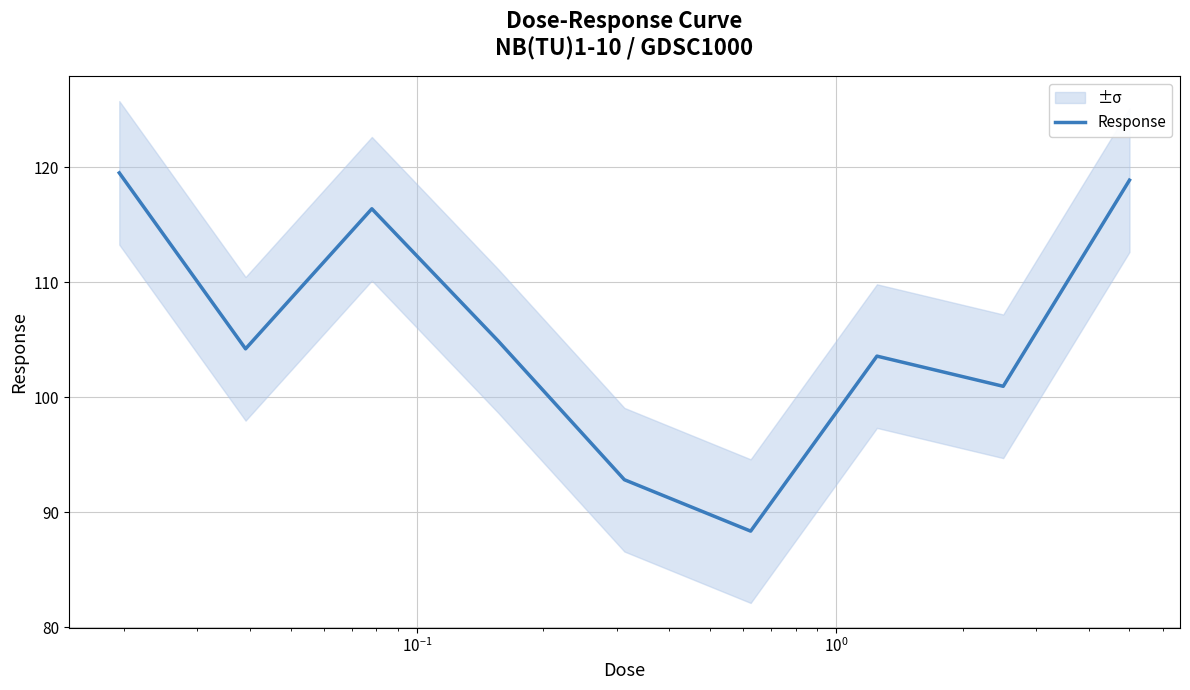

True or false: there are more than 0 points higher than both neighbors.

True